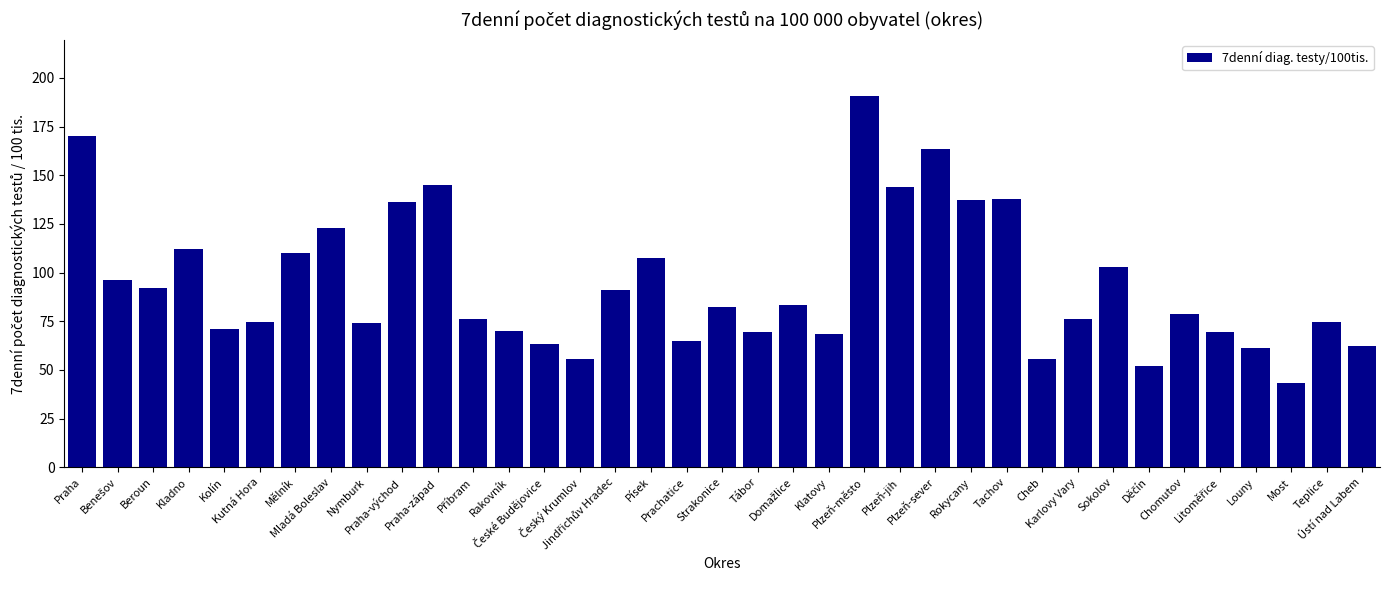

Is it true that the value at Nymburk is 73.9?

True